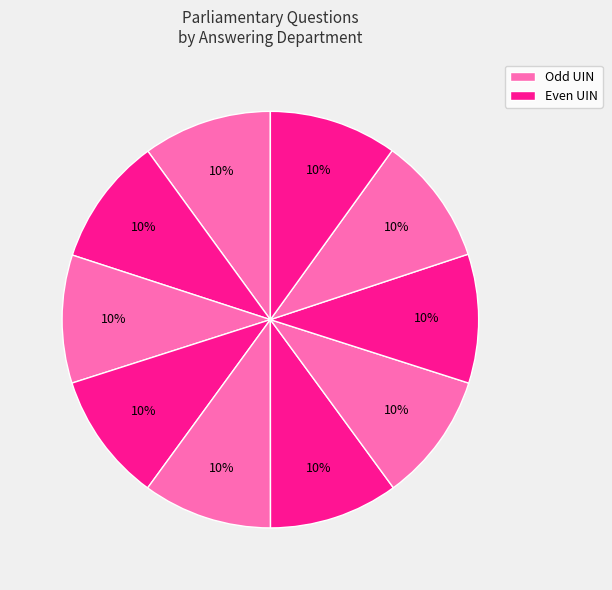

How many slices are in this pie chart?

10